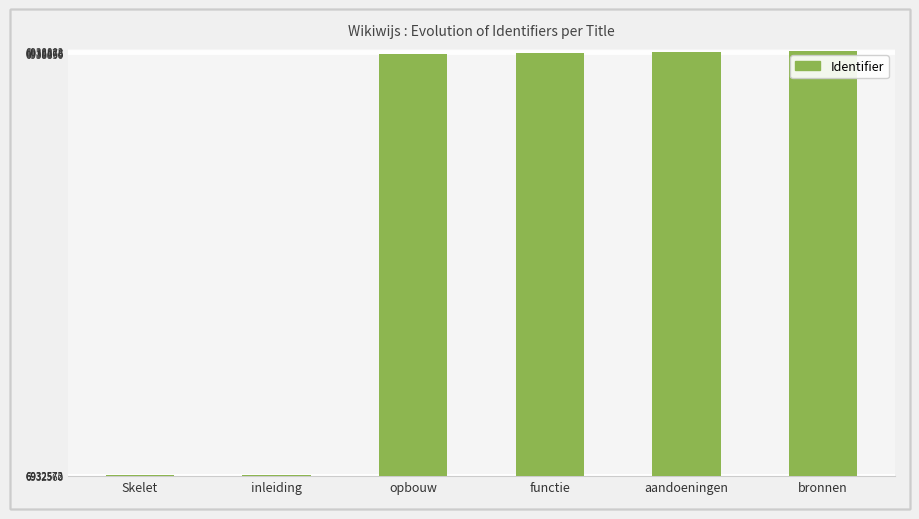

How many data points are less than 6938865?

3